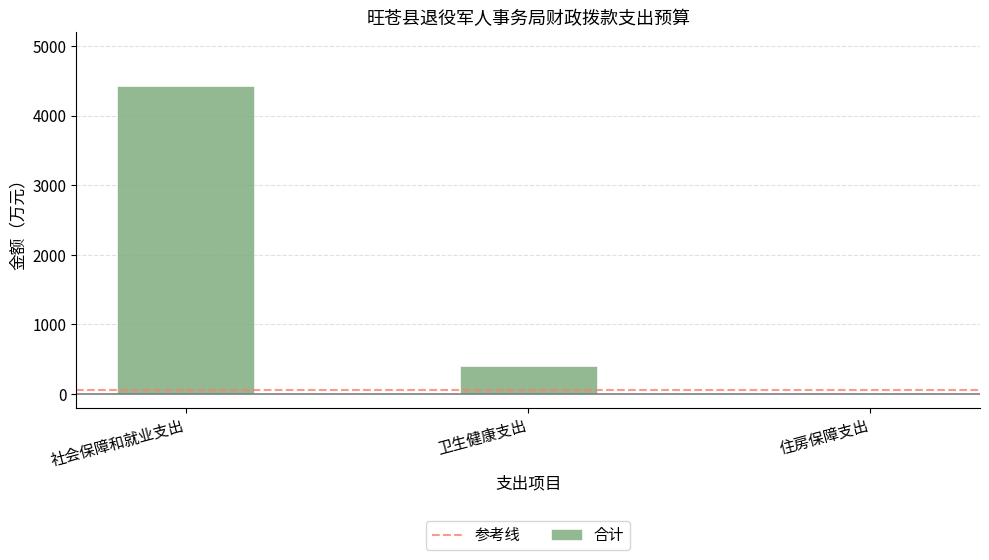

How many distinct data groups are displayed?

1